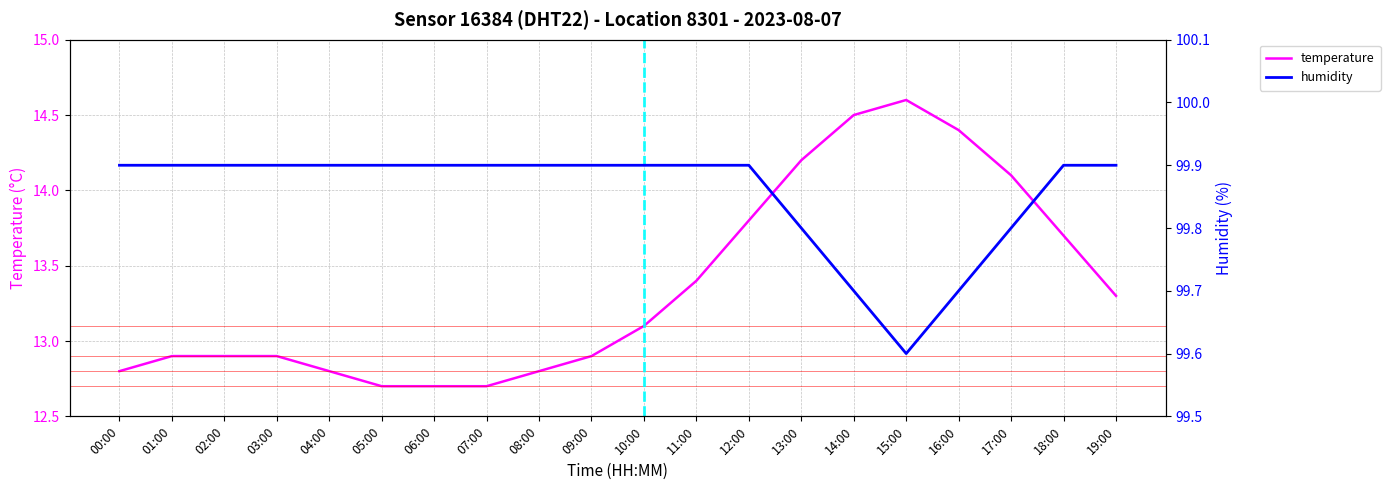

What is the label of the 11th point from the right?

09:00